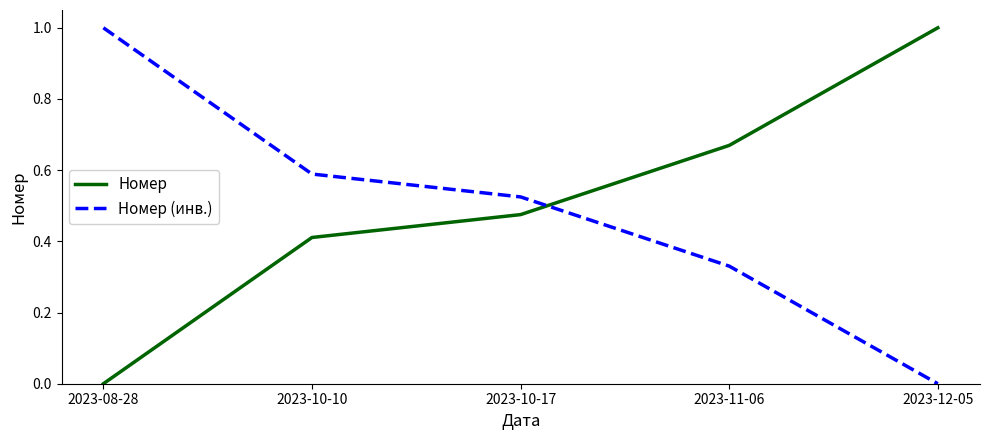

What position from the right is 2023-08-28?

5